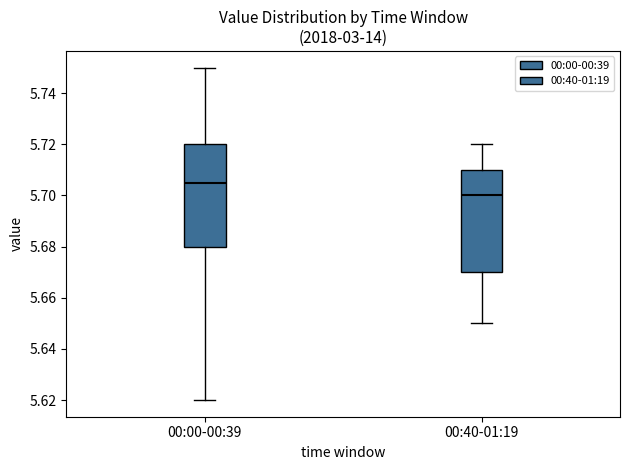

Which box's median line is the lowest?

00:40-01:19